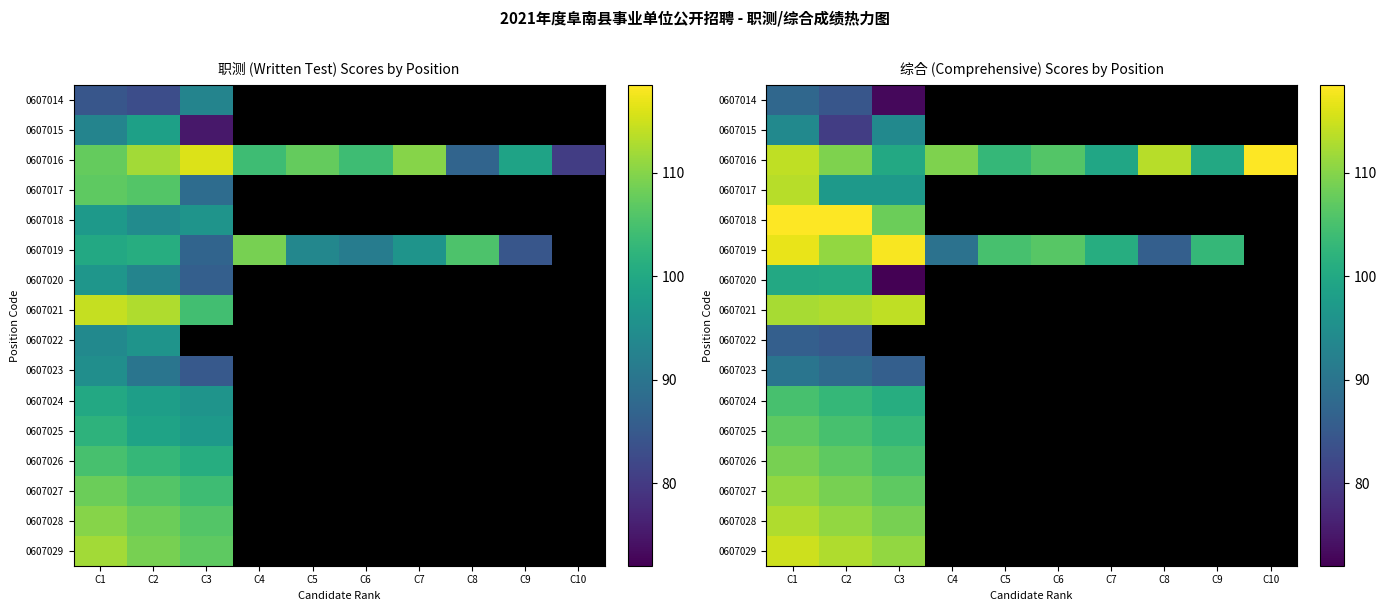

Between C9 and C10, which series saw the biggest shift?

0607016